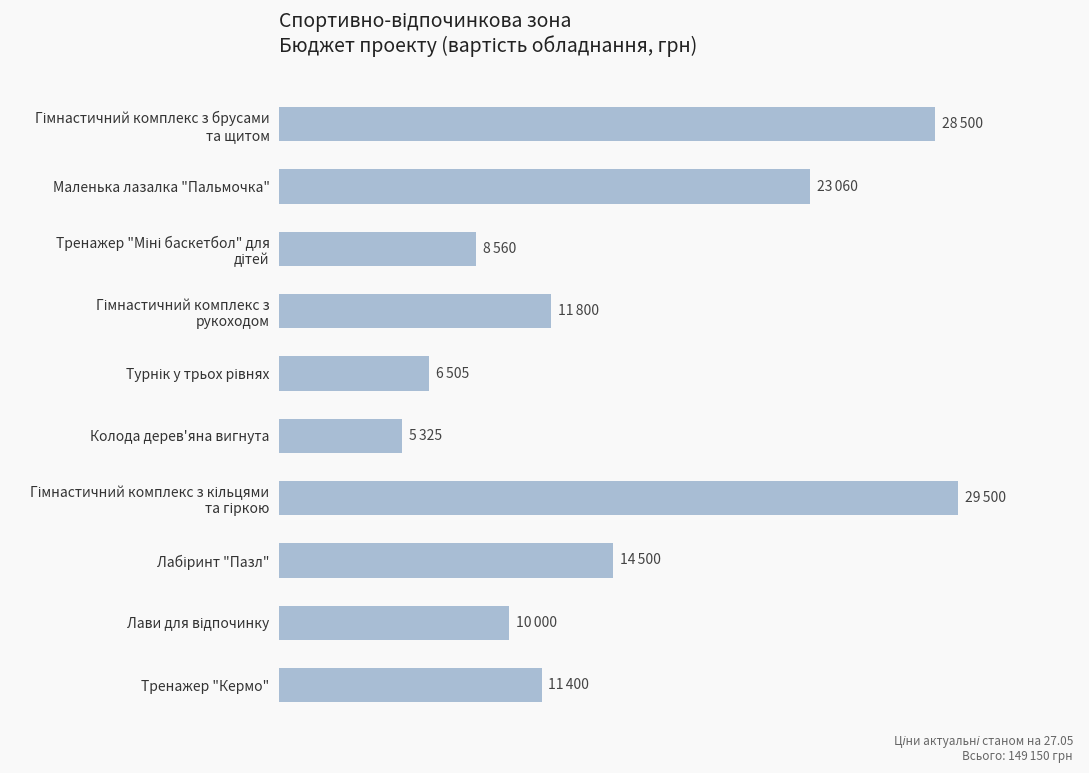

What is the difference between the maximum and minimum values?

24175